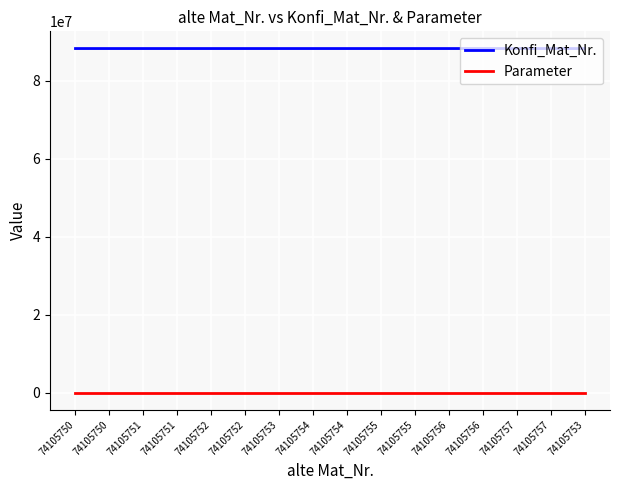

In Parameter, how many points are lower than both neighbors (excluding endpoints)?

1